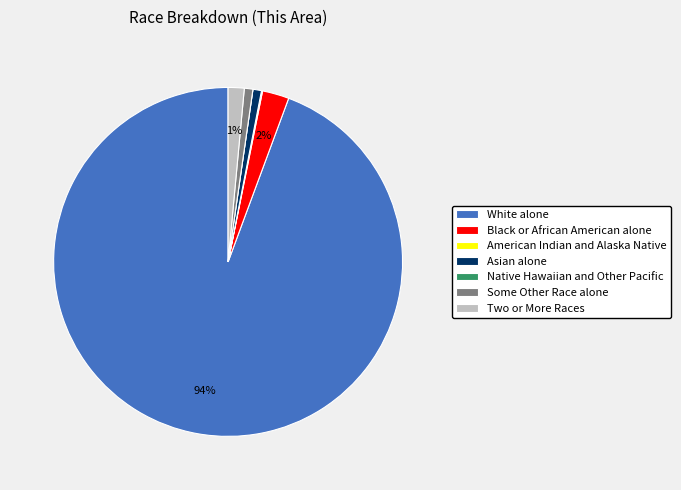

Between Black or African American alone and Two or More Races, which is larger?

Black or African American alone